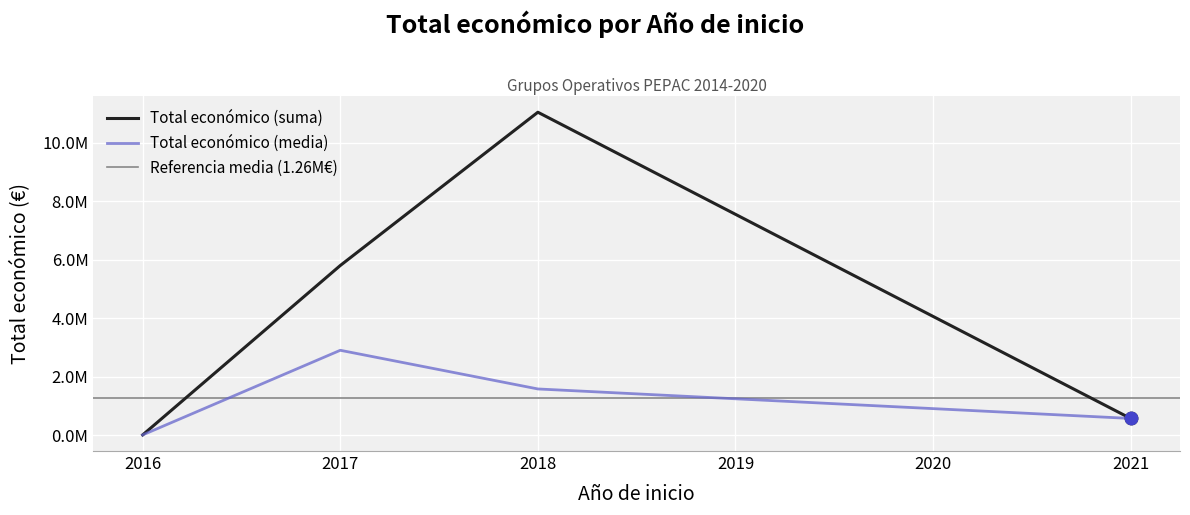

Between 2017 and 2018, which is larger?

2018